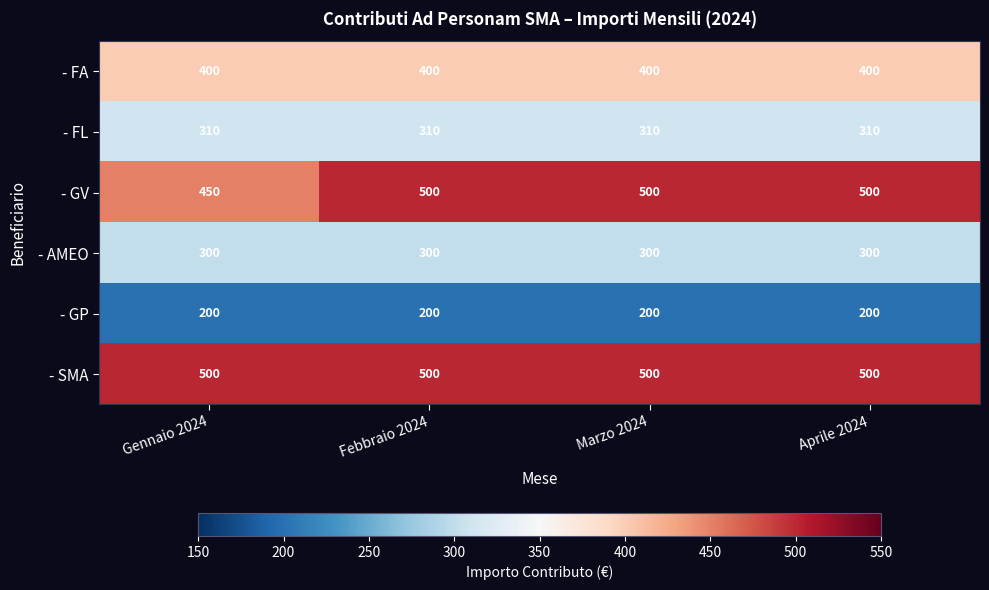

What is the greatest value displayed?

500